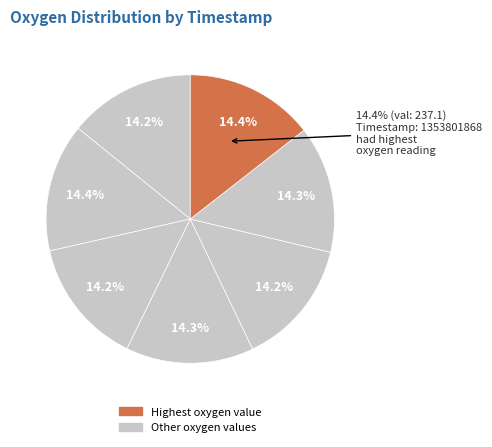

Combined, do 1353801848 and 1353801749 account for over 50%?

No